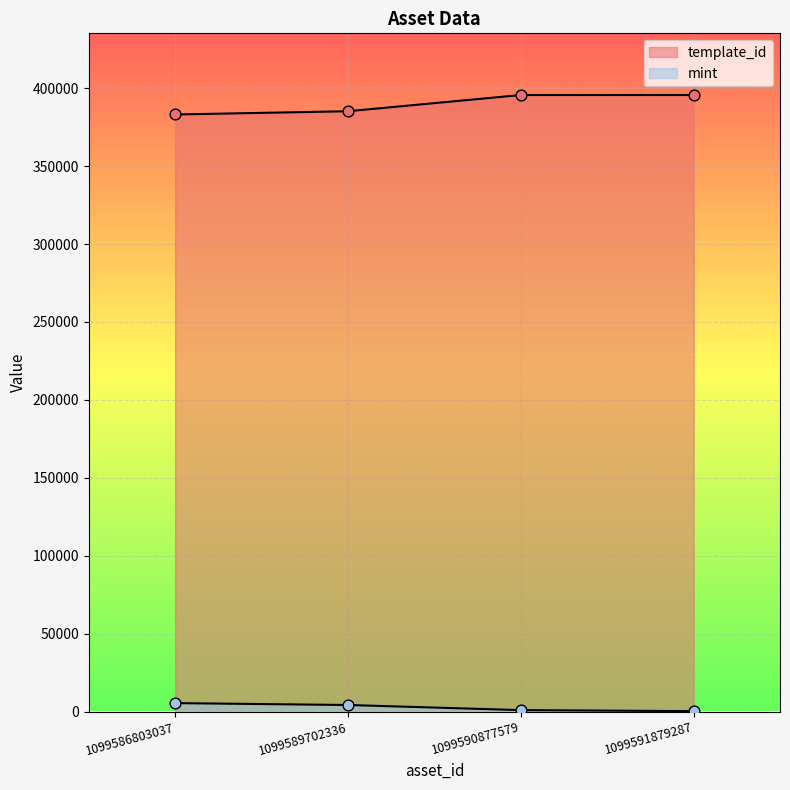

Which series has the largest total across all categories?

template_id